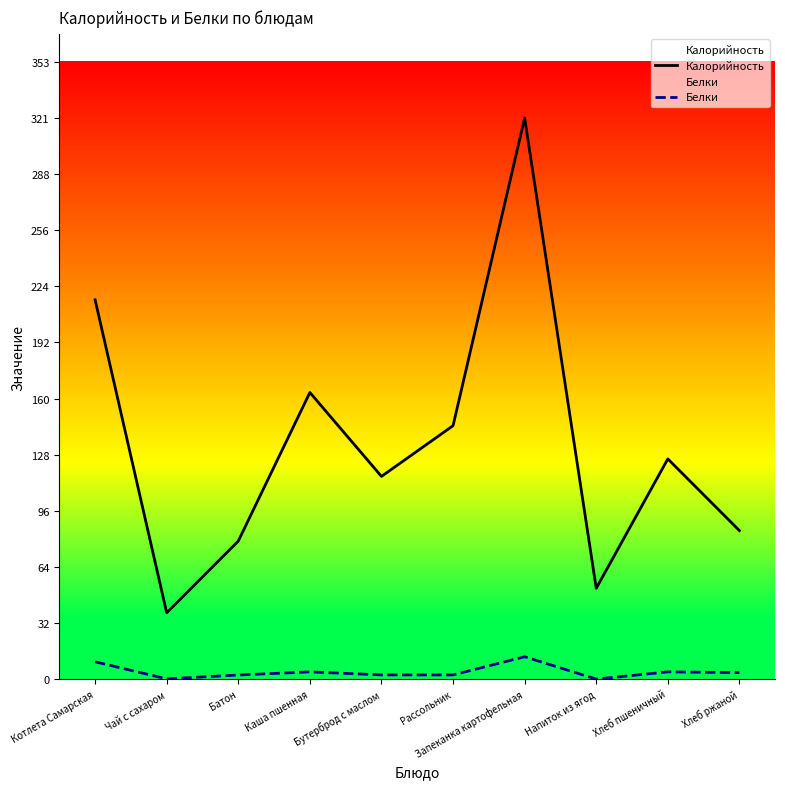

In Белки, how many points are lower than both neighbors (excluding endpoints)?

3